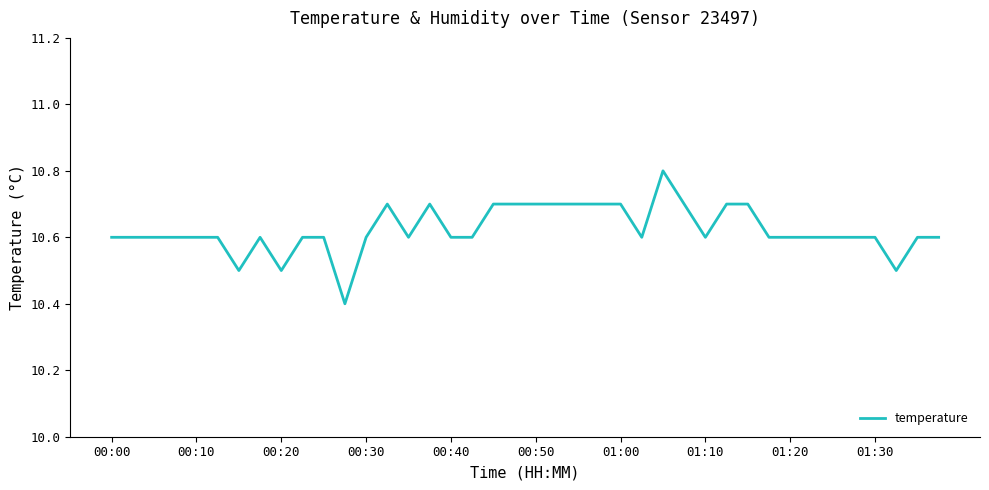

Reading left to right, what are all the values shown in this chart?

10.6	10.6	10.6	10.6	10.6	10.6	10.5	10.6	10.5	10.6	10.6	10.4	10.6	10.7	10.6	10.7	10.6	10.6	10.7	10.7	10.7	10.7	10.7	10.7	10.7	10.6	10.8	10.7	10.6	10.7	10.7	10.6	10.6	10.6	10.6	10.6	10.6	10.5	10.6	10.6